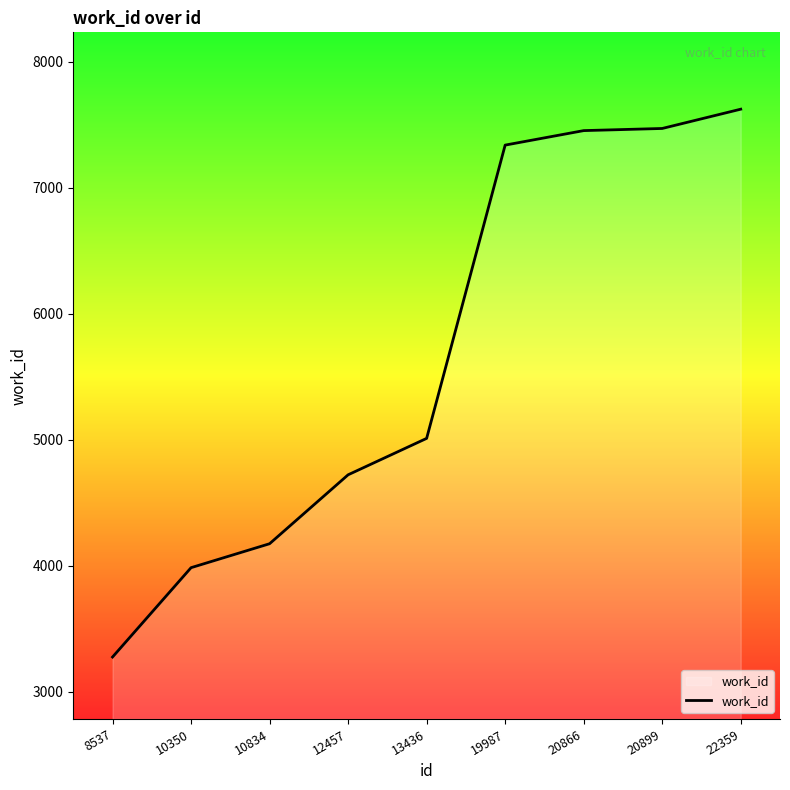

What is the change in value from 20866 to 22359?

+170